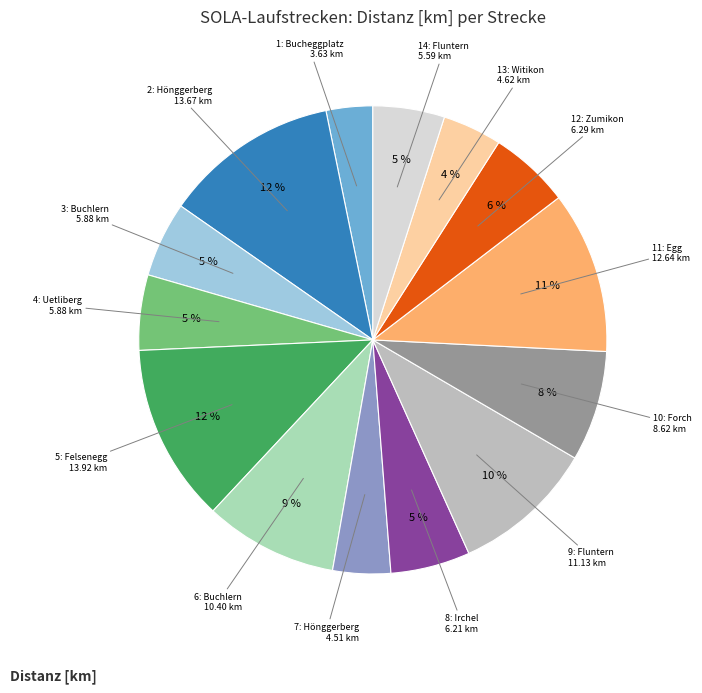

How many segments does this pie chart have?

14